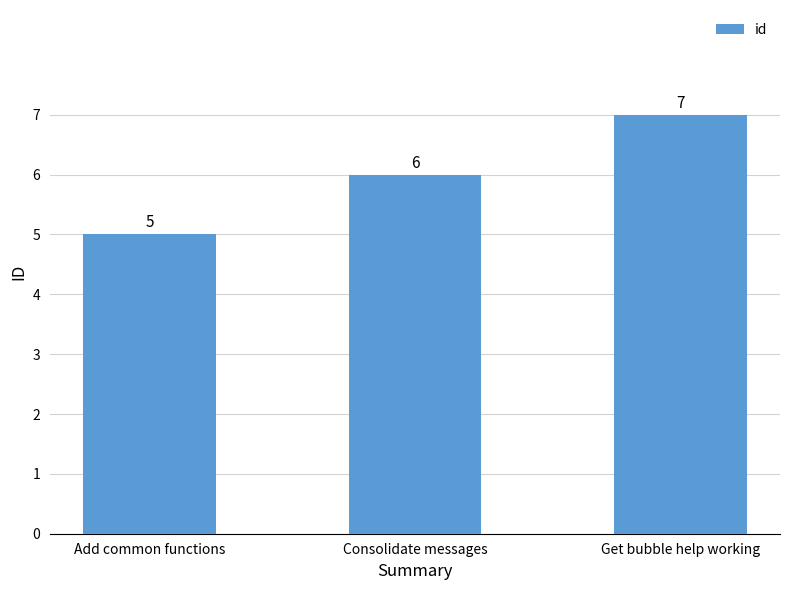

Where is the data nearest to the value 6?

Consolidate messages